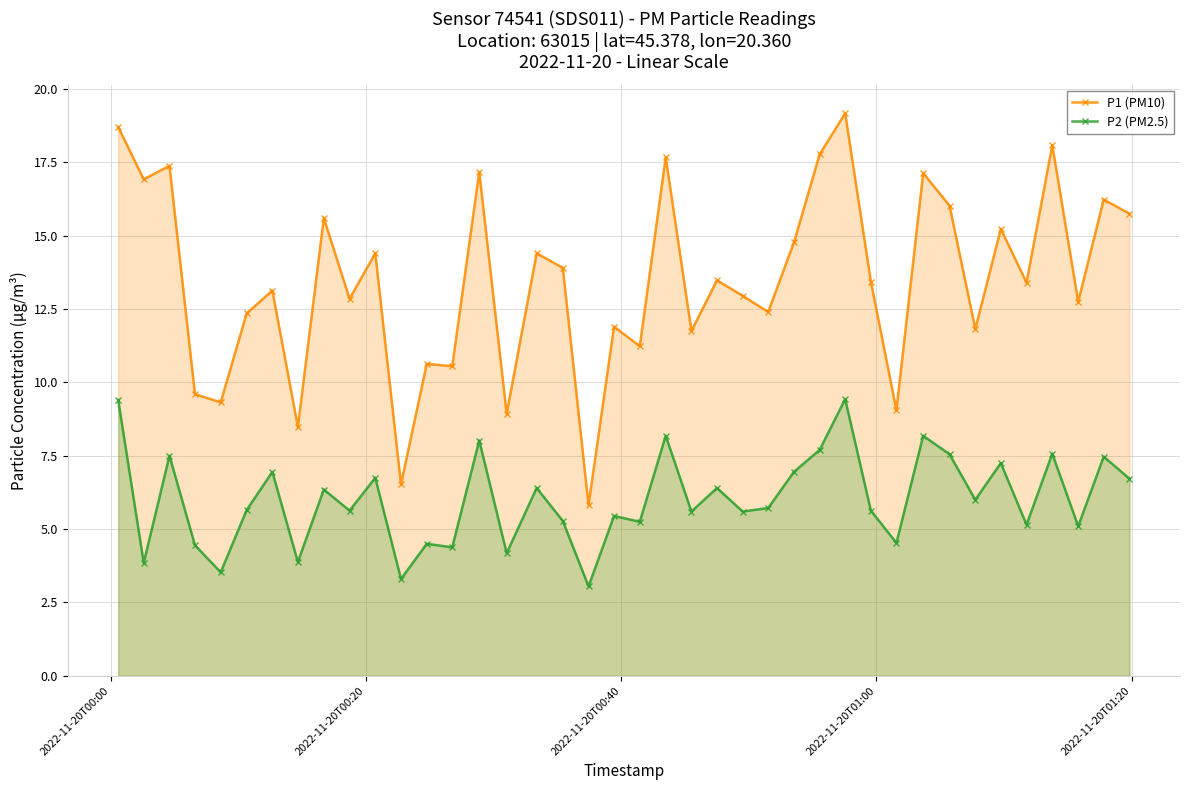

Rank the series by their average value, from lowest to highest.

P2 (PM2.5), P1 (PM10)